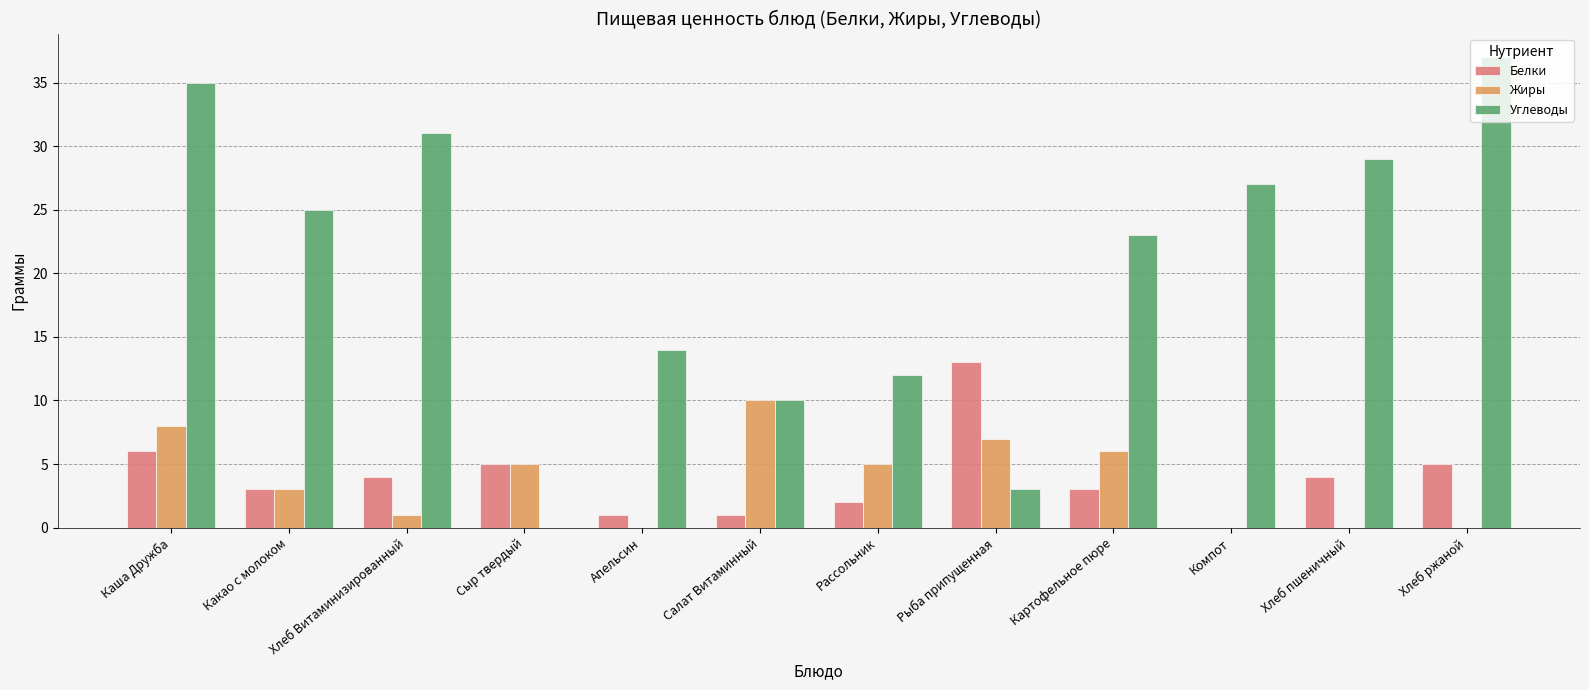

What are all the series names shown in the legend?

Белки, Жиры, Углеводы